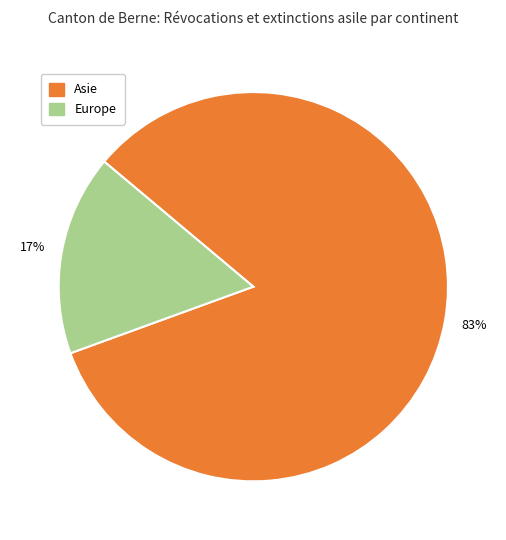

To the nearest percent, what is the average slice percentage?

50%